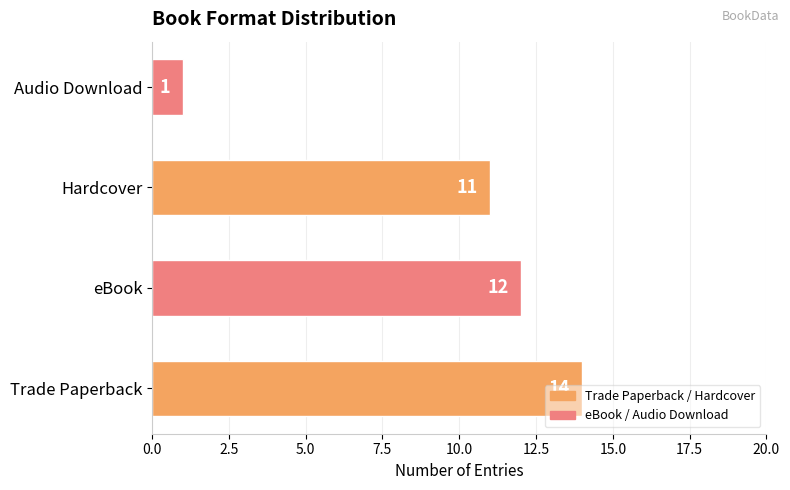

What is the average value?

10